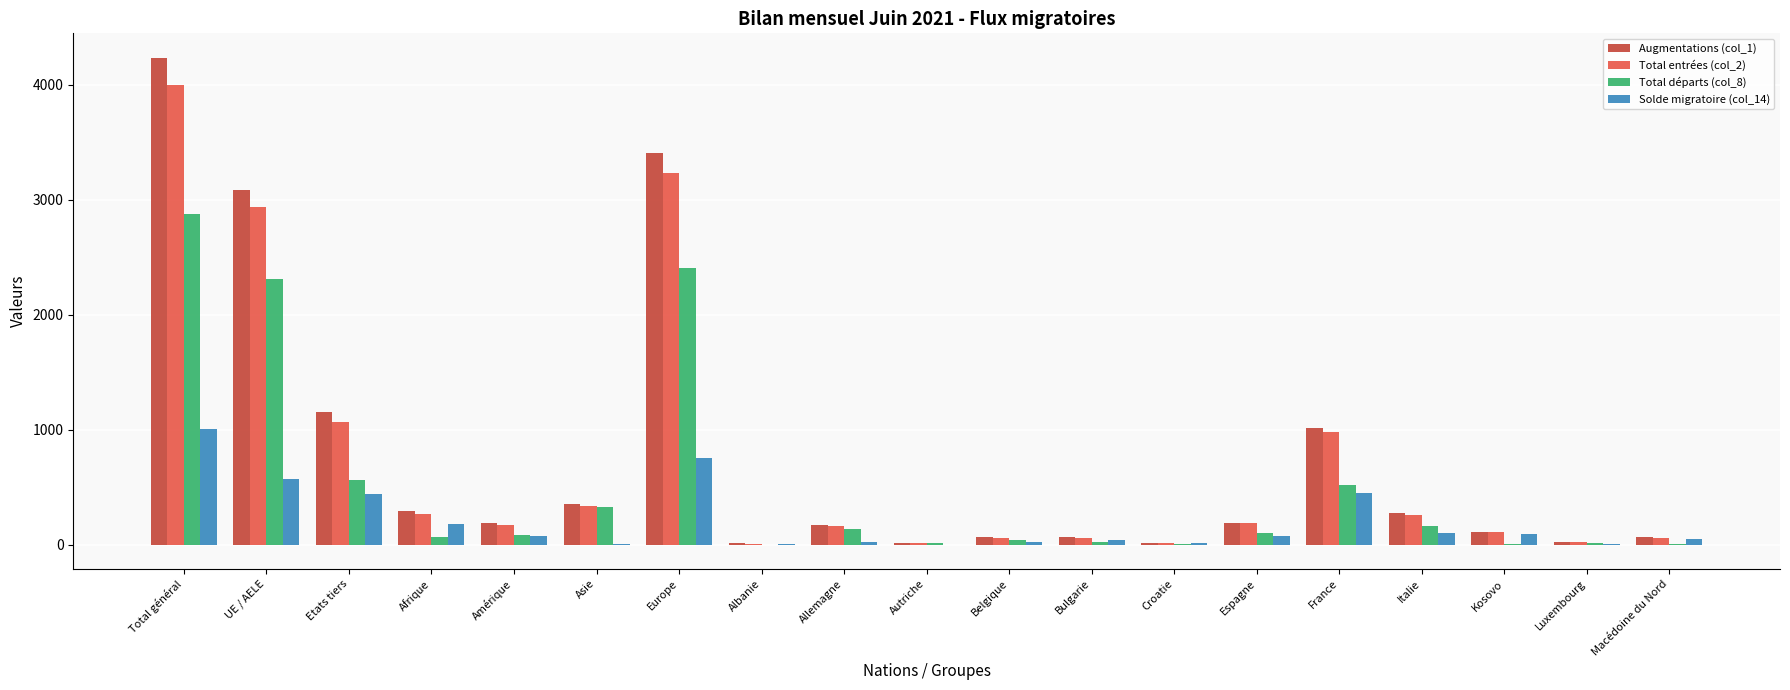

Which series has the largest range (max minus min)?

Augmentations (col_1)